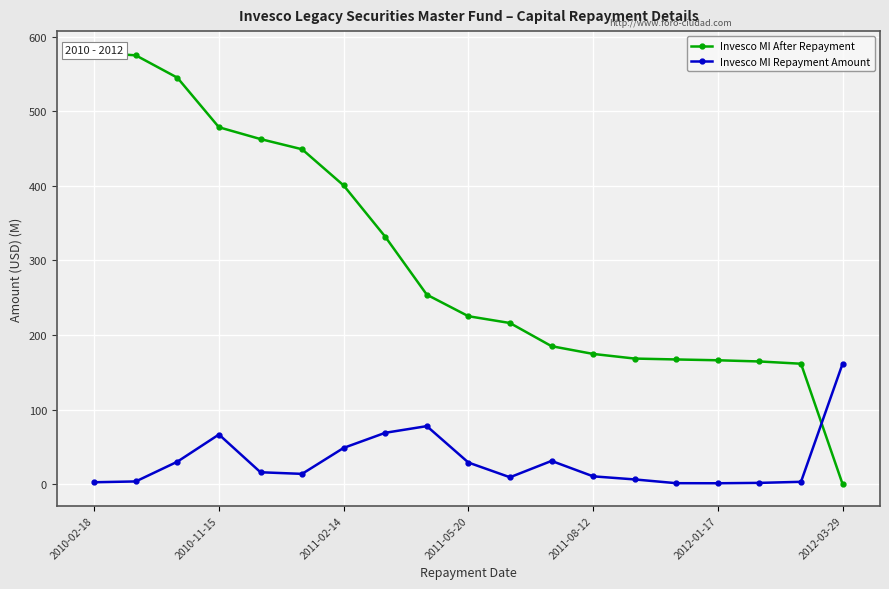

At which category does Invesco MI Repayment Amount reach its first local peak?

2010-11-15